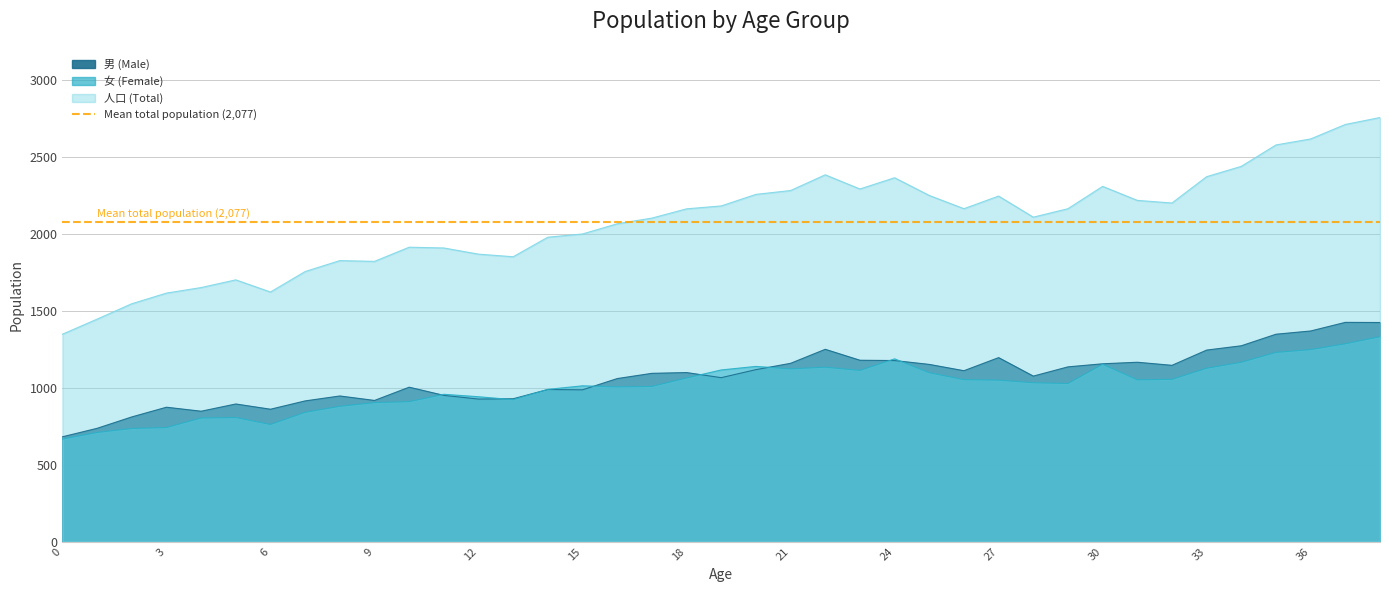

How many data points in 人口 (Total) are above 2161?

19